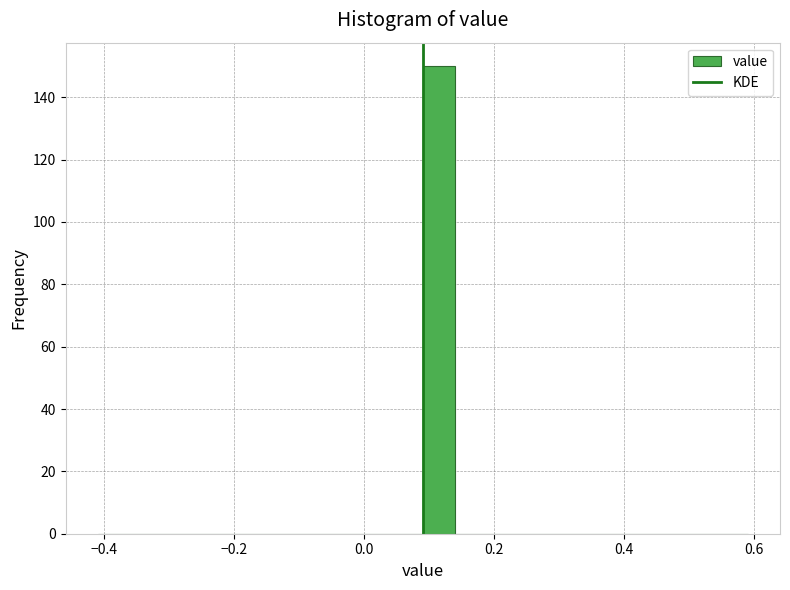

Read against the x-axis, roughly where is the centre of the tallest bar?

0.12